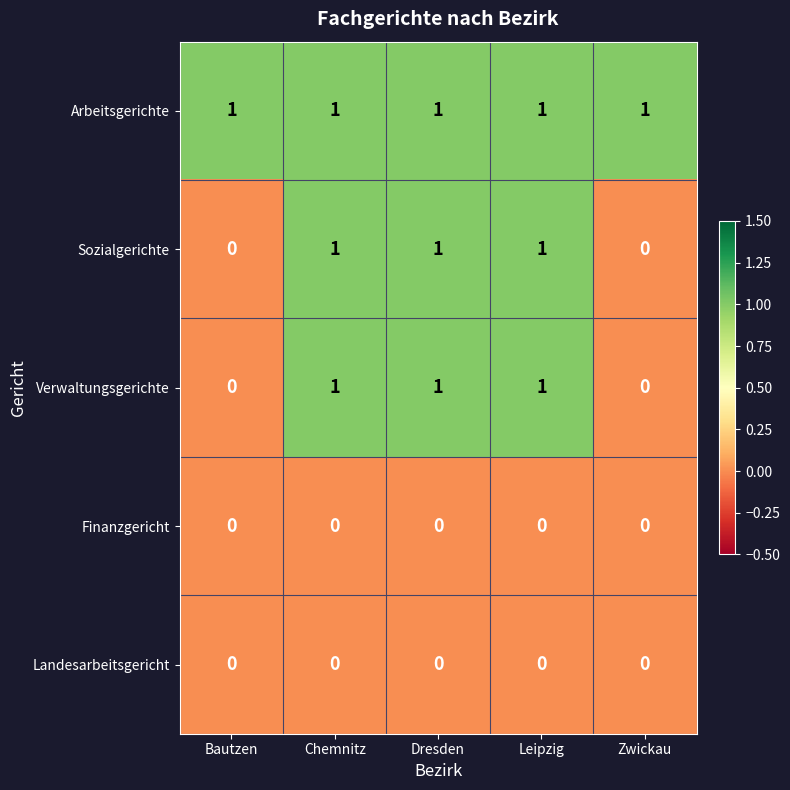

Which series has the largest total across all categories?

Arbeitsgerichte